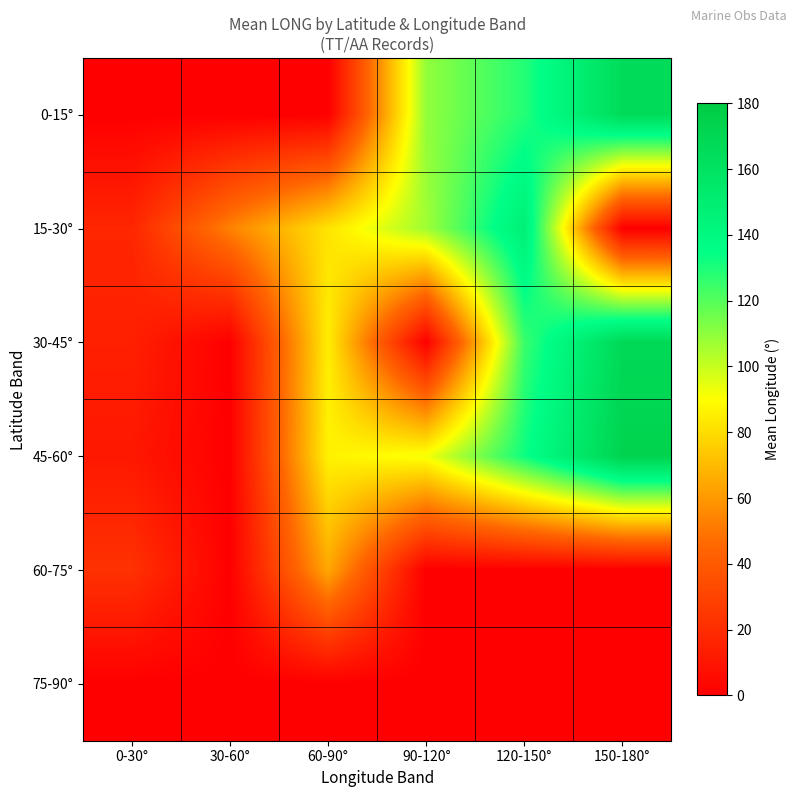

Reading right to left, transcribe all the data shown in this chart.

0-15°: 150-180°=165.2	120-150°=128.8	90-120°=109.4	60-90°=0.0	30-60°=0.0	0-30°=0.0
15-30°: 150-180°=0.0	120-150°=147.6	90-120°=106.8	60-90°=82.2	30-60°=53.5	0-30°=17.2
30-45°: 150-180°=167.3	120-150°=124.9	90-120°=0.0	60-90°=85.2	30-60°=0.0	0-30°=14.2
45-60°: 150-180°=172.2	120-150°=132.7	90-120°=91.8	60-90°=86.4	30-60°=0.0	0-30°=10.8
60-75°: 150-180°=0.0	120-150°=0.0	90-120°=0.0	60-90°=64.6	30-60°=0.0	0-30°=22.2
75-90°: 150-180°=0.0	120-150°=0.0	90-120°=0.0	60-90°=0.0	30-60°=0.0	0-30°=0.0